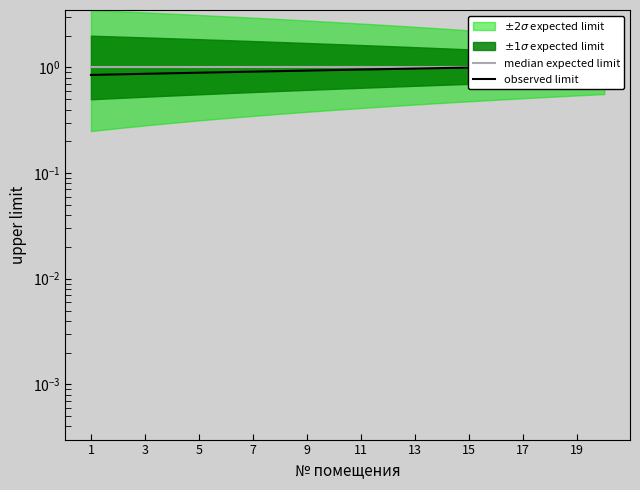

What is the maximum value shown in the chart?

1.1